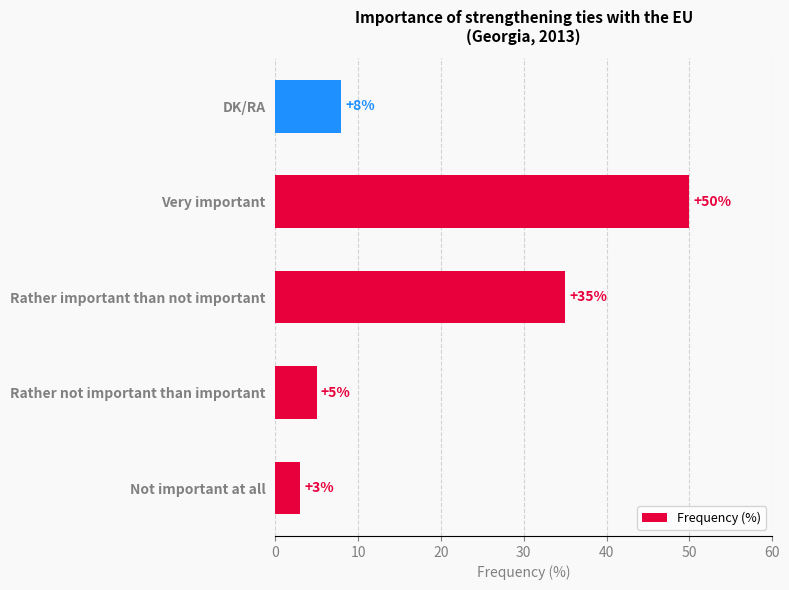

List the labels in order of value, smallest first.

Not important at all, Rather not important than important, DK/RA, Rather important than not important, Very important